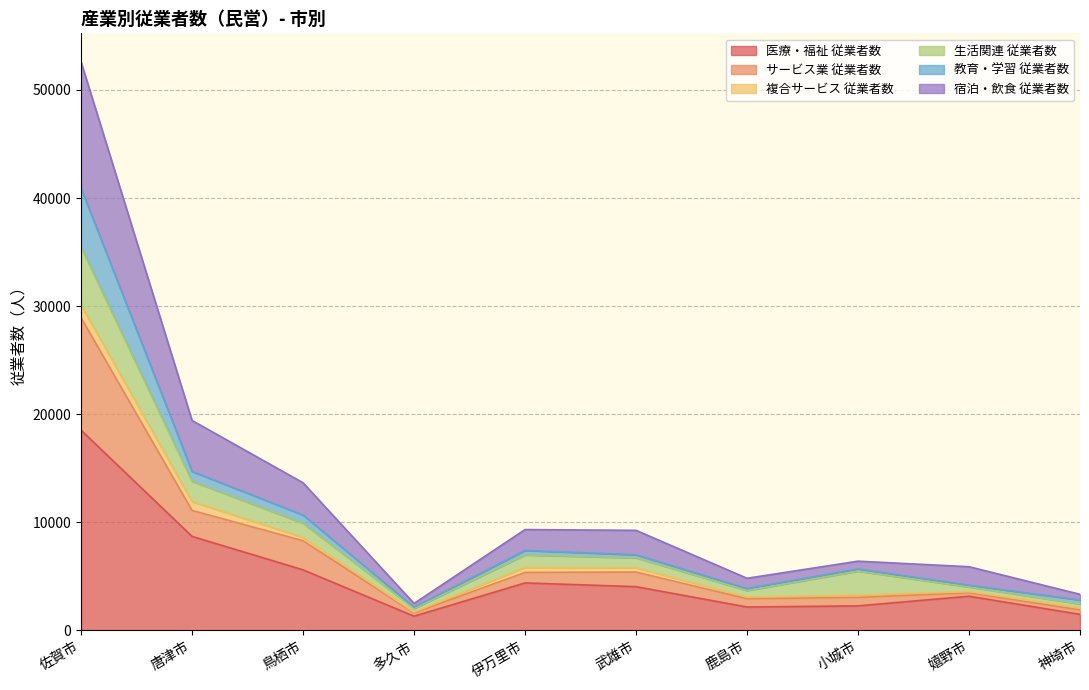

Does the chart have visible grid lines?

Yes